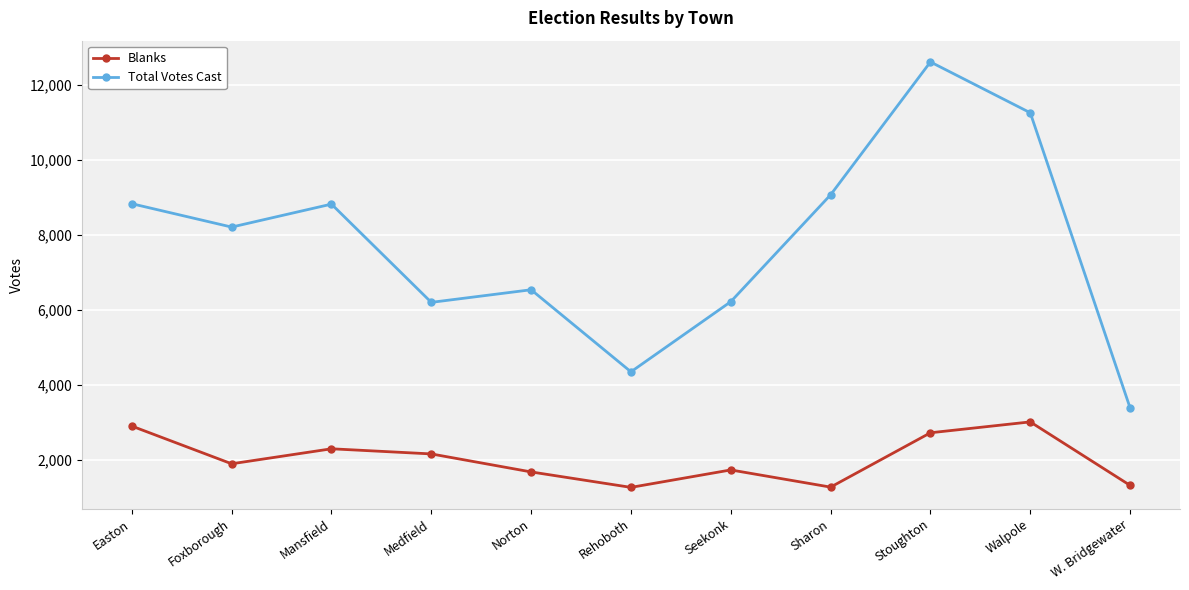

Rank the series at W. Bridgewater from lowest to highest value.

Blanks, Total Votes Cast